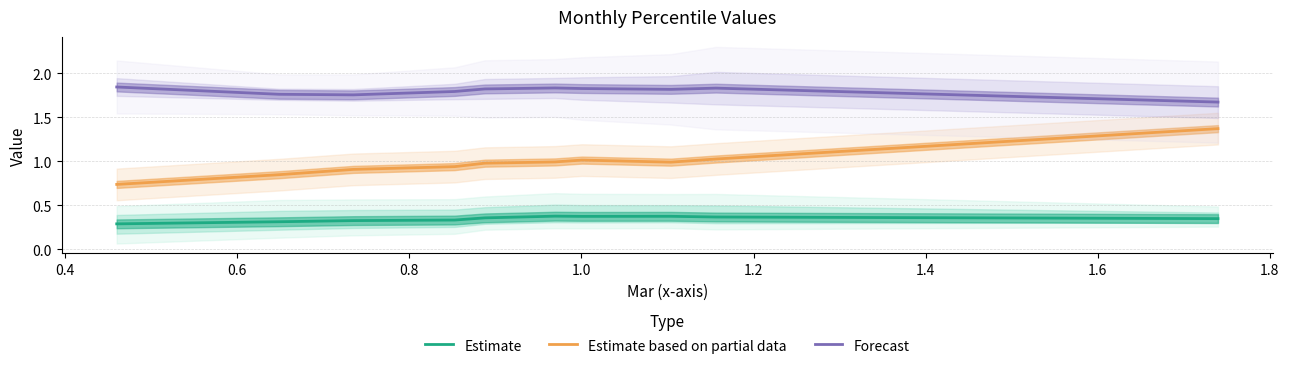

True or false: Estimate and Forecast cross at least once.

False